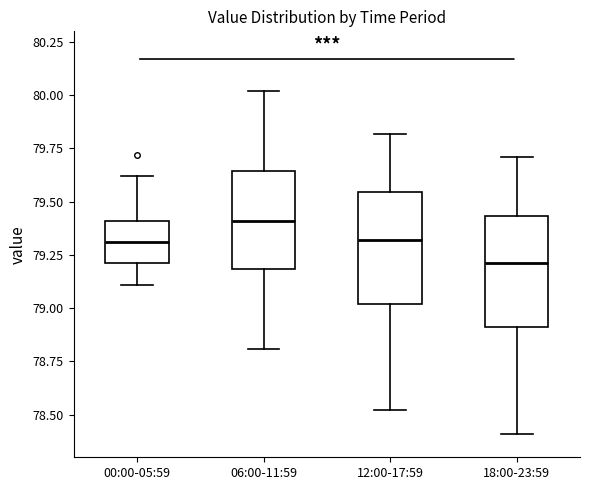

Reading left to right, read every box against the y-axis: the position of its median line, the range the box covers, and the ends of its whiskers. The values are not printed on the chart, so give them approximately, as read against the axis.

00:00-05:59: median 79.30, box 79.20 to 79.40, whiskers 79.10 to 79.60
06:00-11:59: median 79.40, box 79.20 to 79.65, whiskers 78.80 to 80.00
12:00-17:59: median 79.30, box 79.00 to 79.55, whiskers 78.50 to 79.80
18:00-23:59: median 79.20, box 78.90 to 79.45, whiskers 78.40 to 79.70